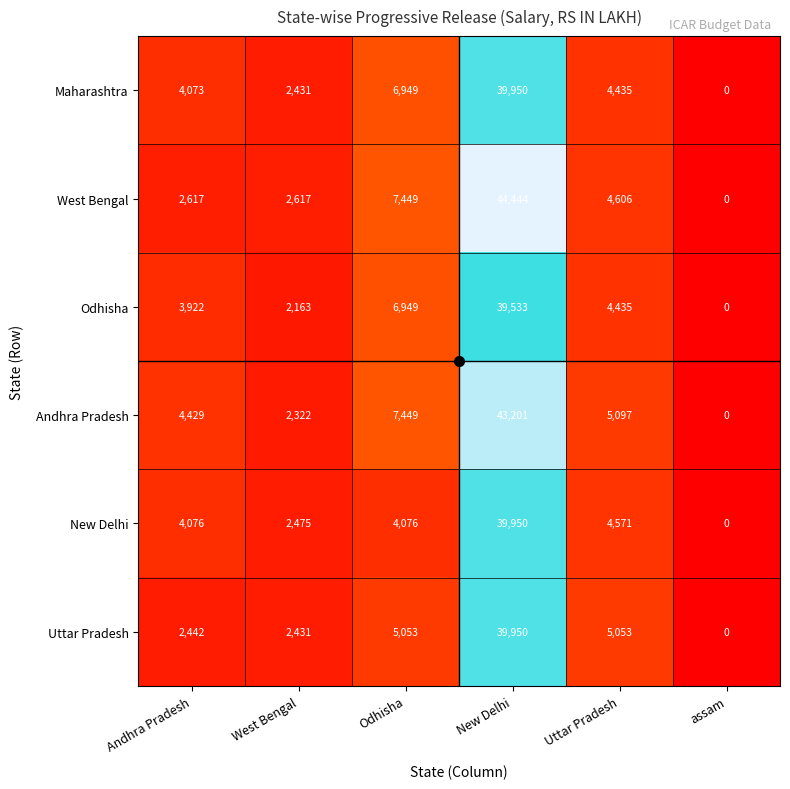

At which category does the chart reach its minimum across all series?

assam